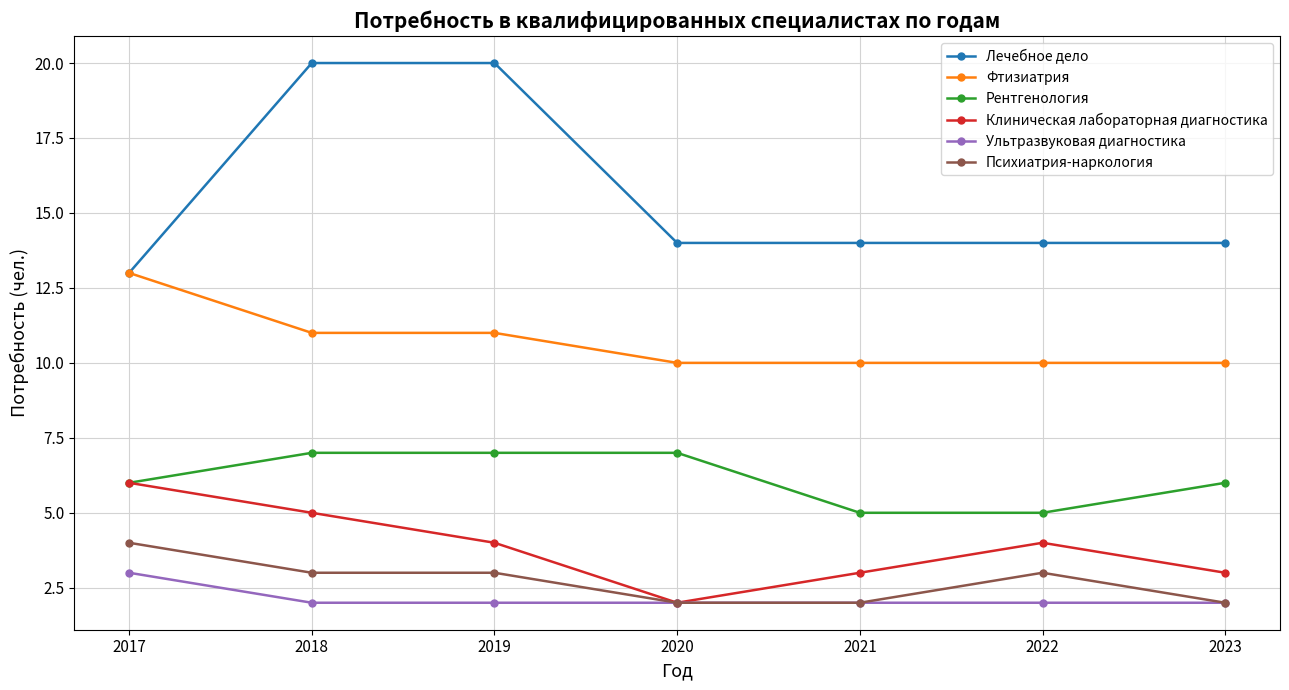

True or false: Фтизиатрия and Рентгенология cross at least once.

False